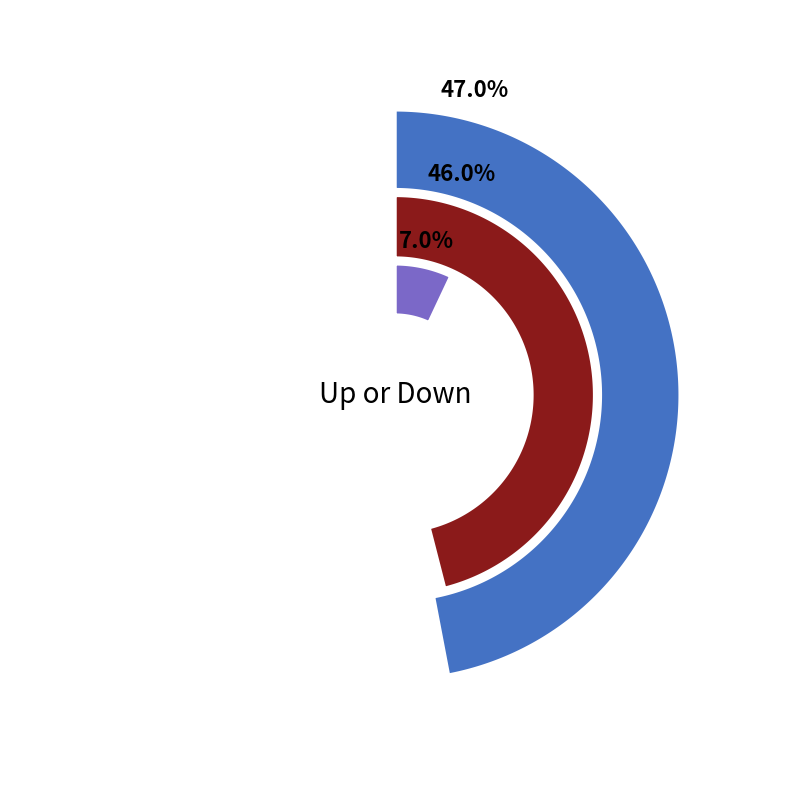

What percentage is the - slice, to the nearest percent?

7%